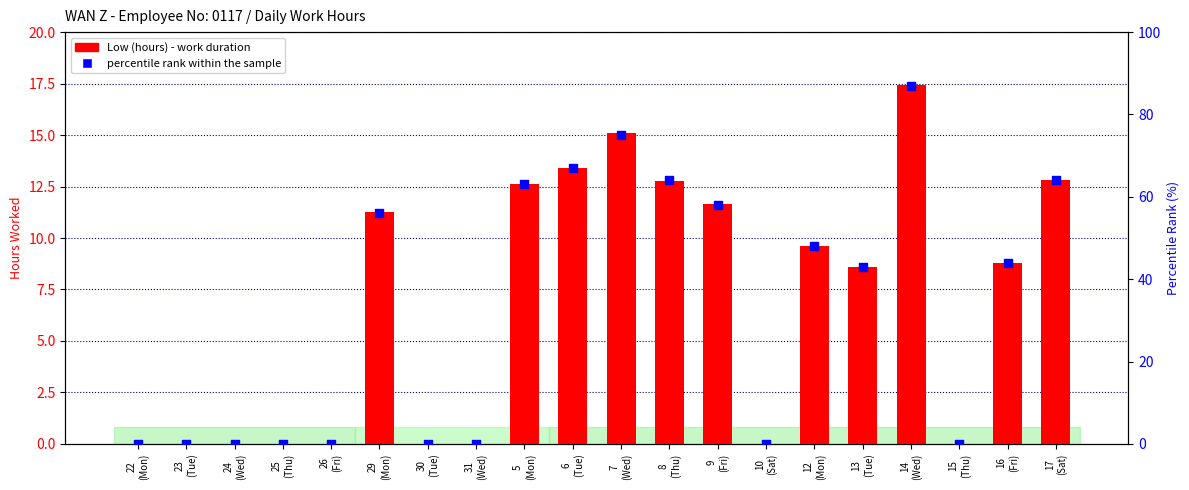

Which series contains the highest Y value?

percentile rank within the sample